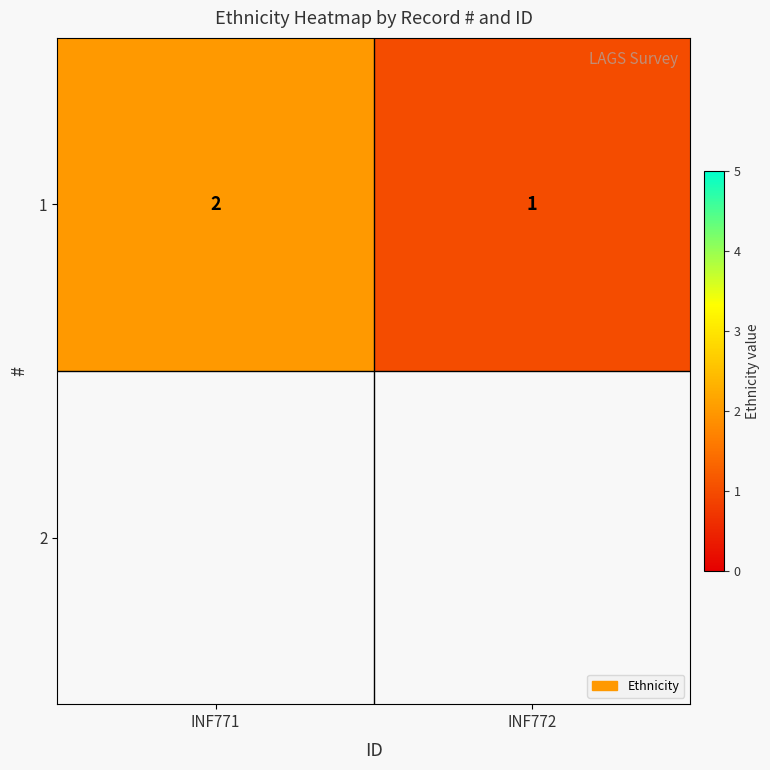

What is the difference between the maximum and minimum values?

1